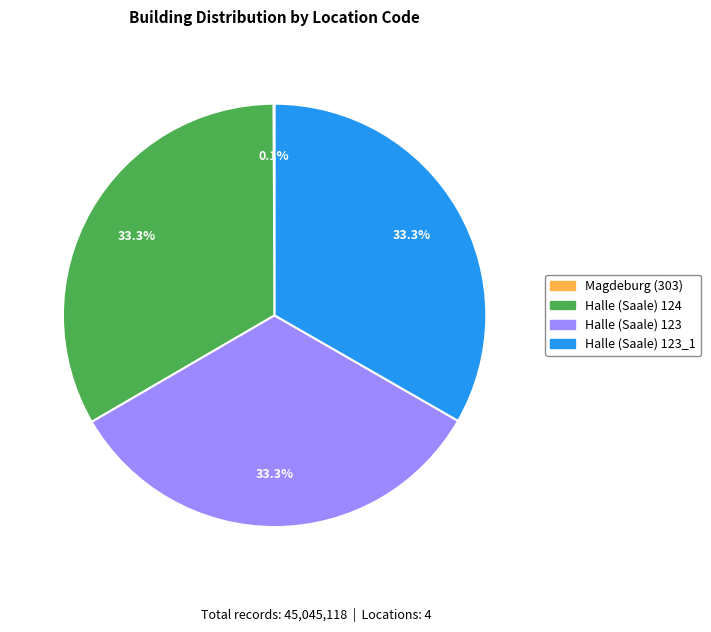

To the nearest percent, what portion does Halle (Saale) 123_1 represent?

33%